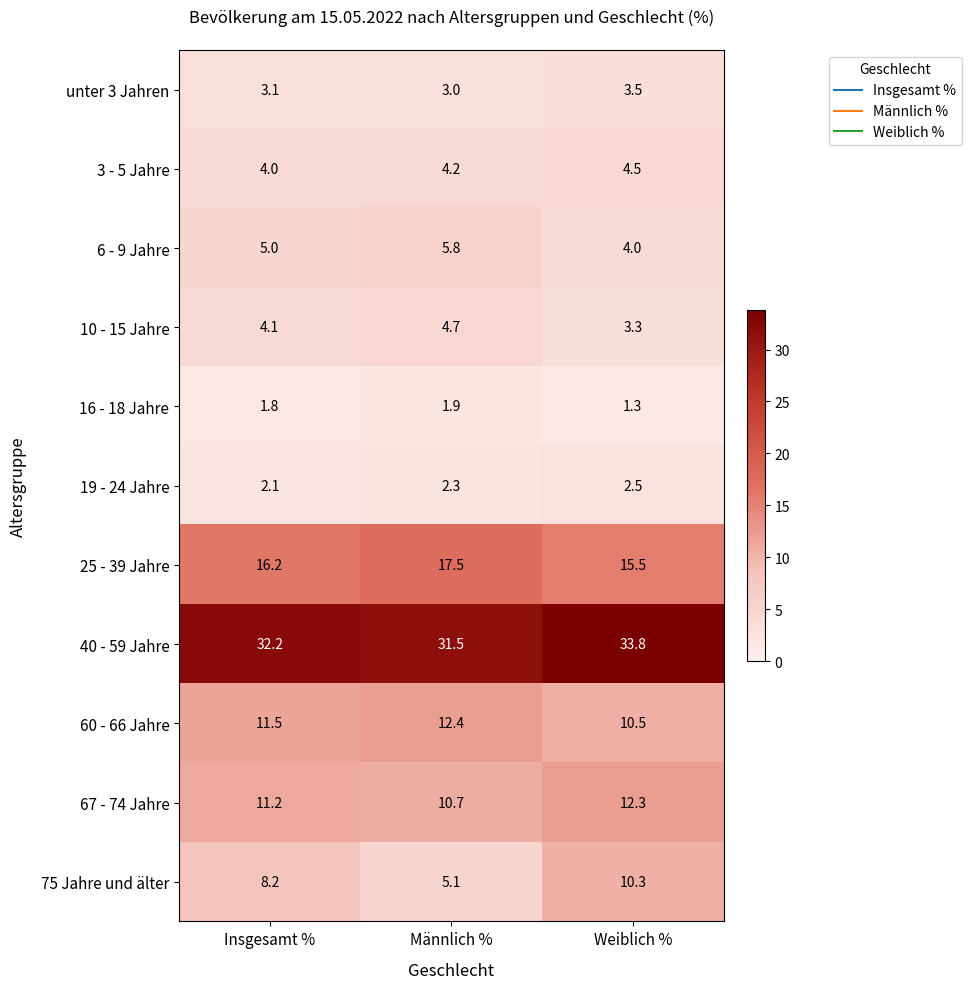

What is the difference between the 75 Jahre und älter values at Männlich % and Weiblich %?

5.2